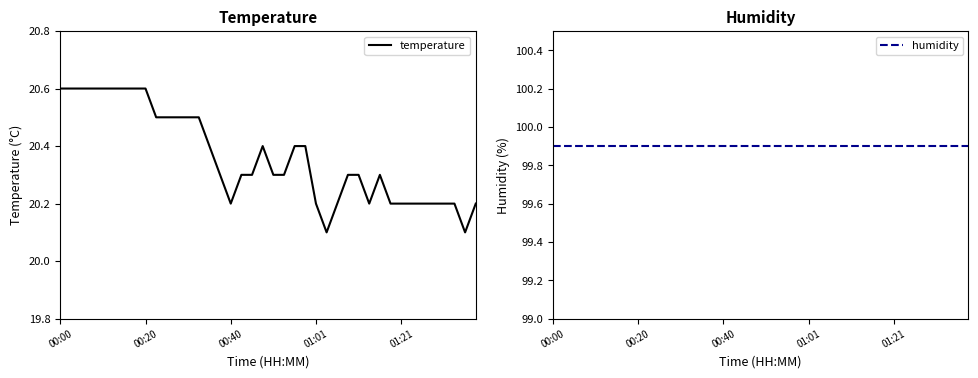

Rank the series by their average value, from lowest to highest.

temperature, humidity